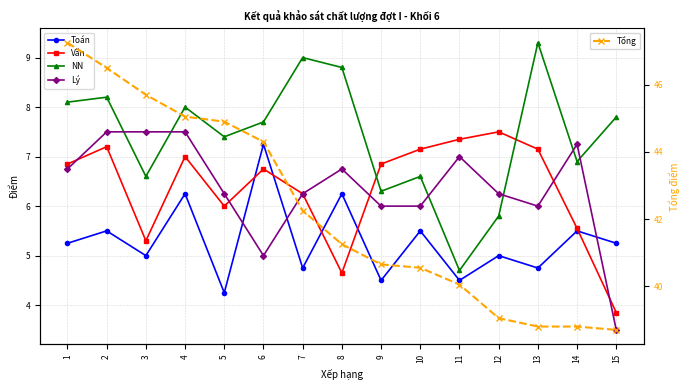

Where is the first local maximum for Văn?

2